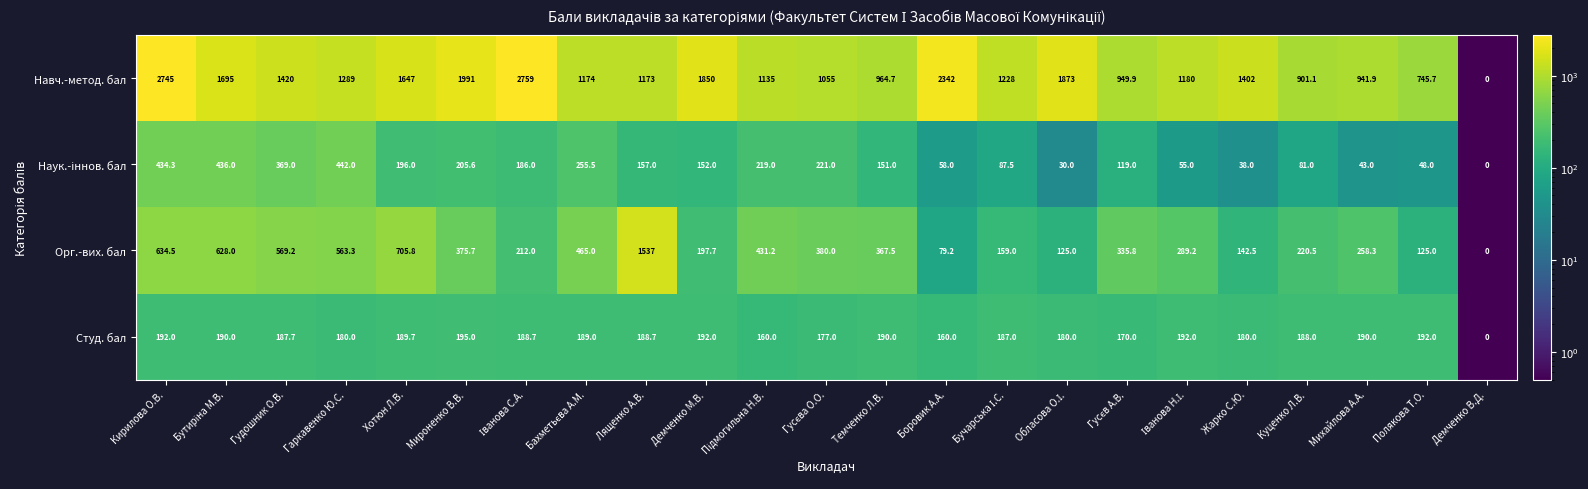

Count the number of categories in the chart.

23